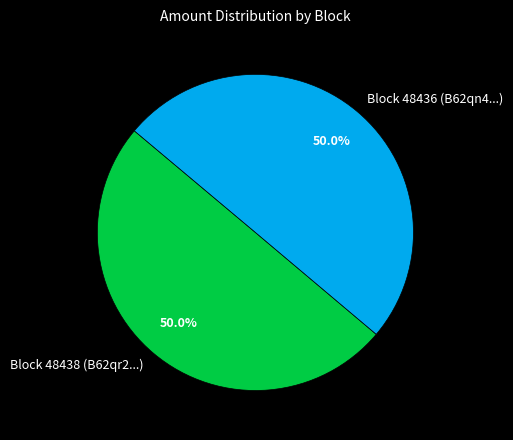

How many segments does this pie chart have?

2